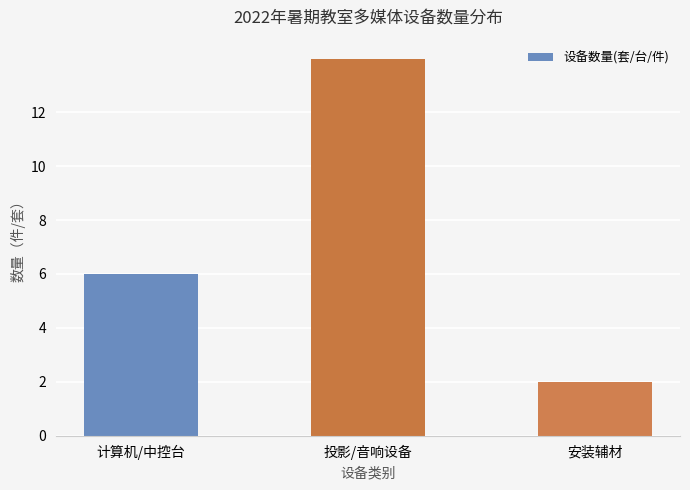

Are the bars horizontal?

No